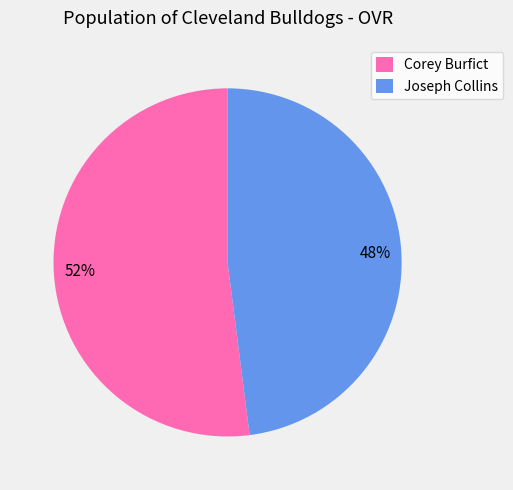

To the nearest percent, what is the combined percentage of Corey Burfict and Joseph Collins?

100%